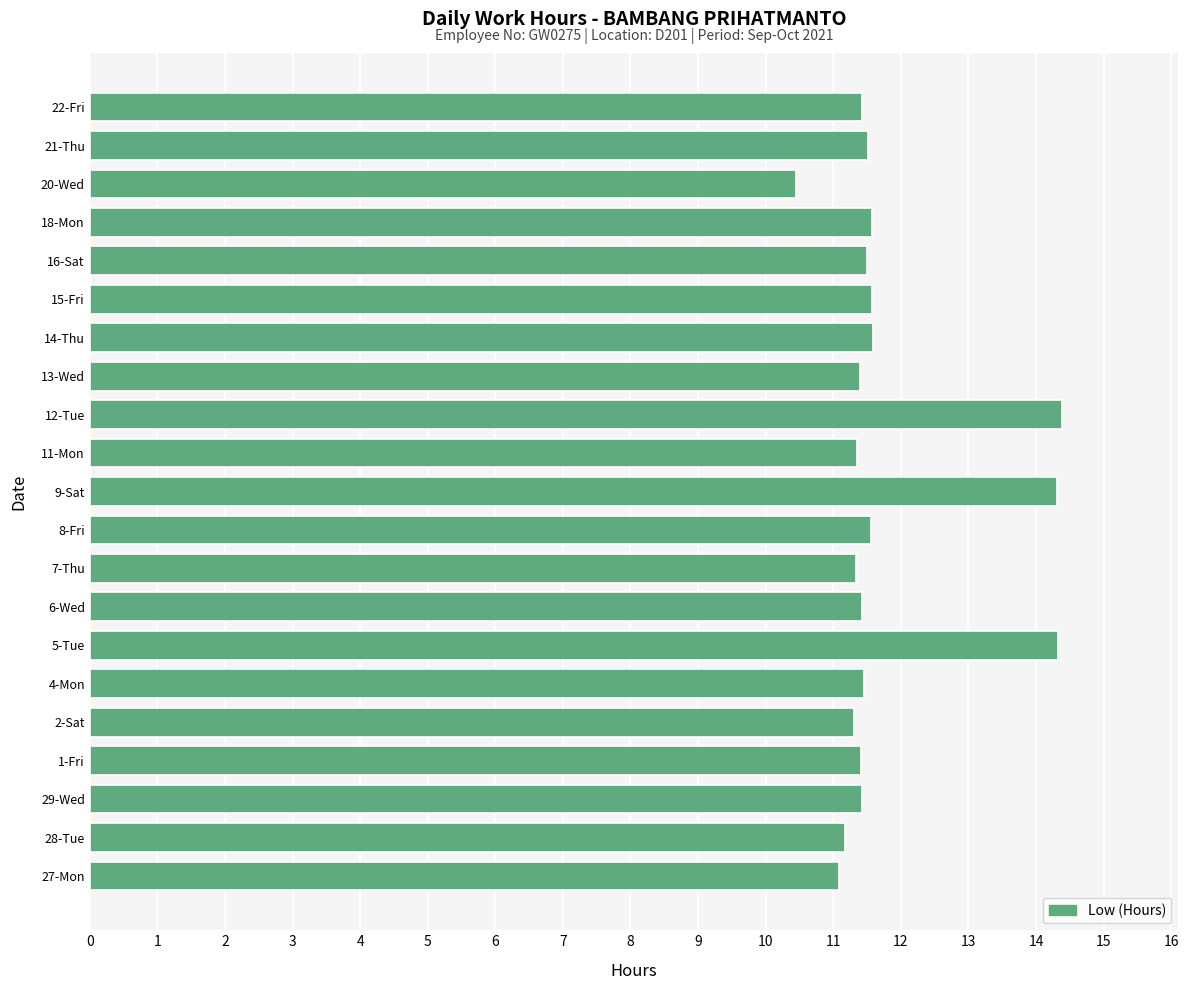

What is the ratio of the value at 14-Thu to the value at 13-Wed?

1.0